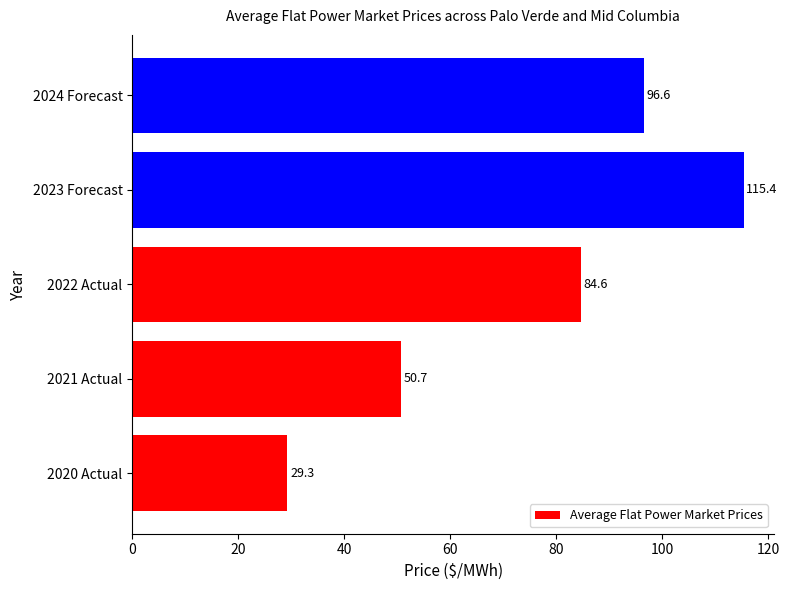

What is the difference between the second highest and minimum values?

67.3